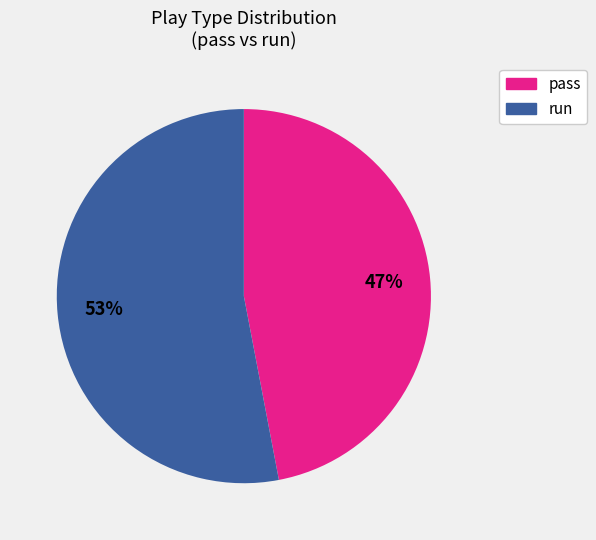

To the nearest percent, what is the difference between the largest and smallest slice percentages?

6%